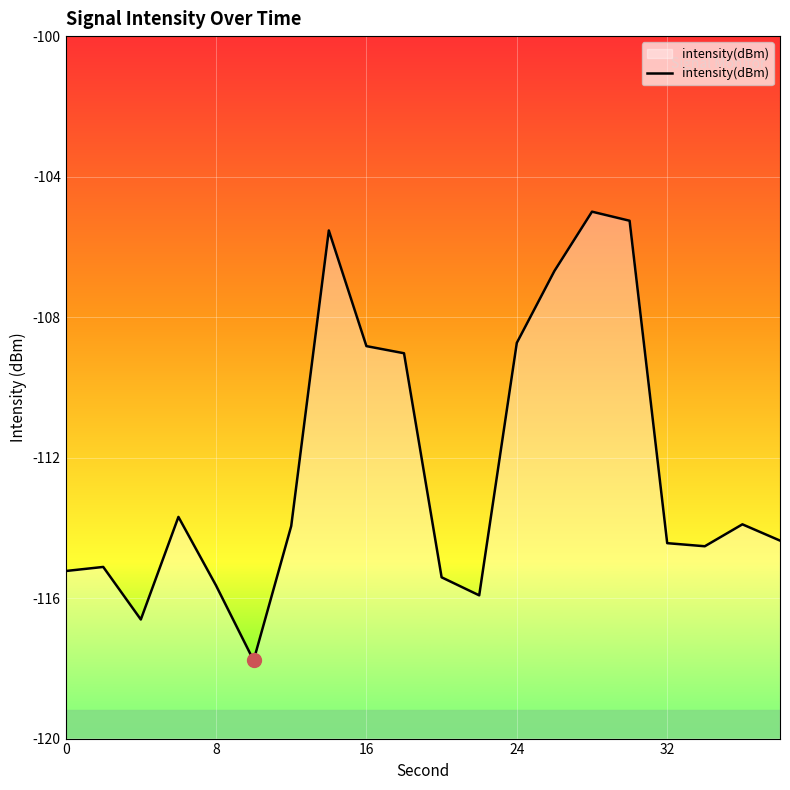

What is the maximum value shown in the chart?

-105.0